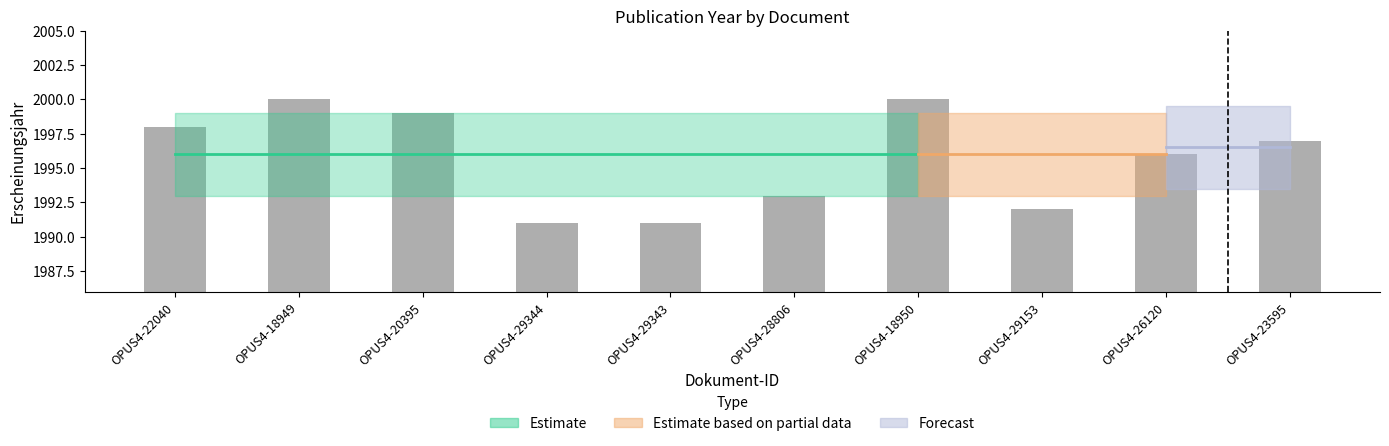

What is the label of the 4th bar from the right?

OPUS4-18950